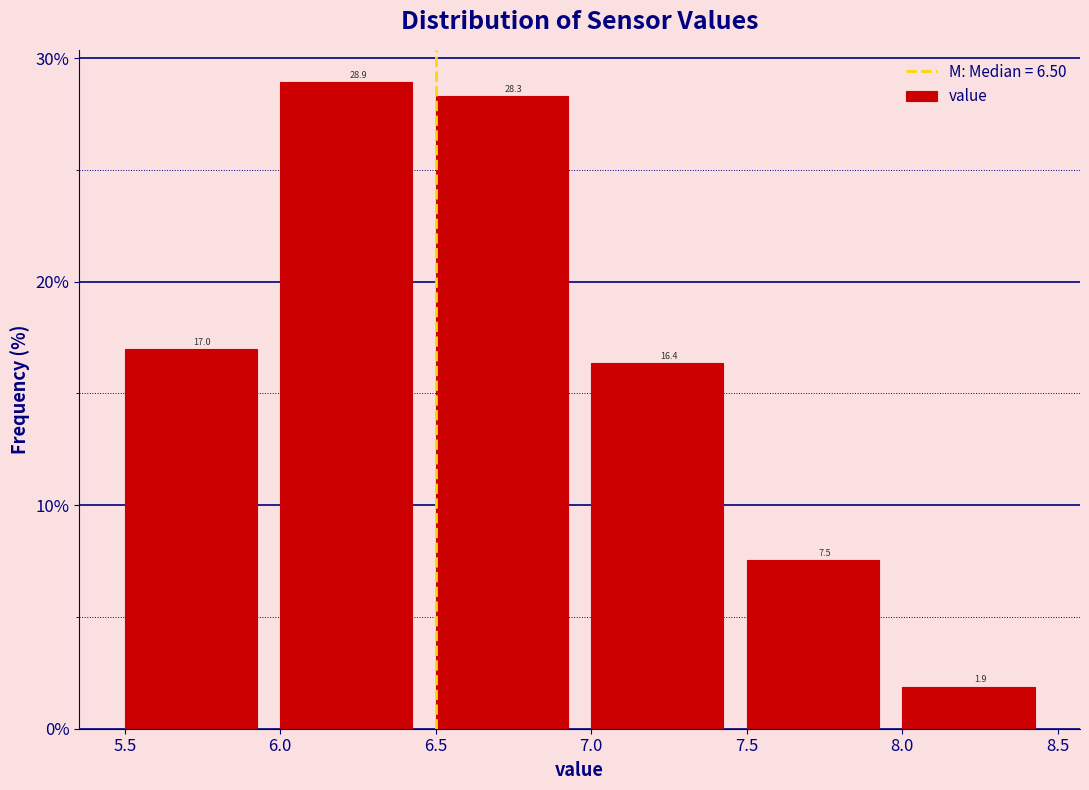

Over which range of the x-axis is the bar tallest?

6.0 to 6.5